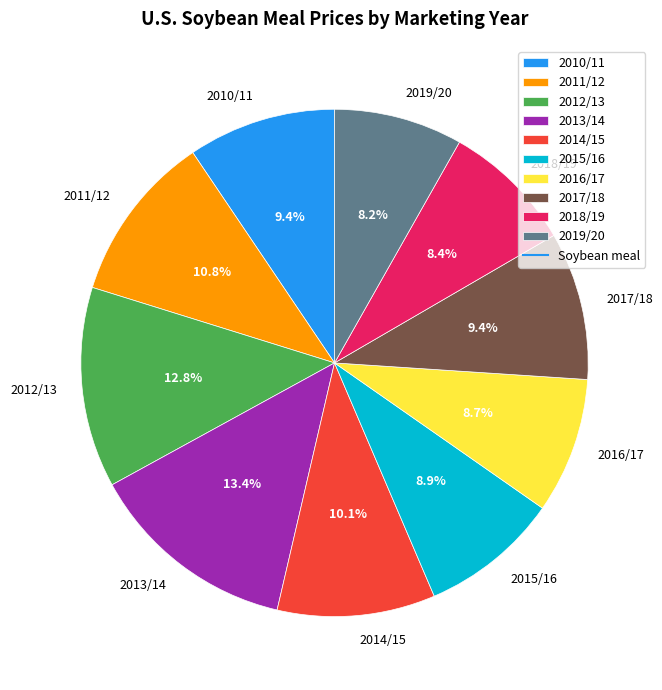

How much of the chart is everything except 2012/13?

87.2%